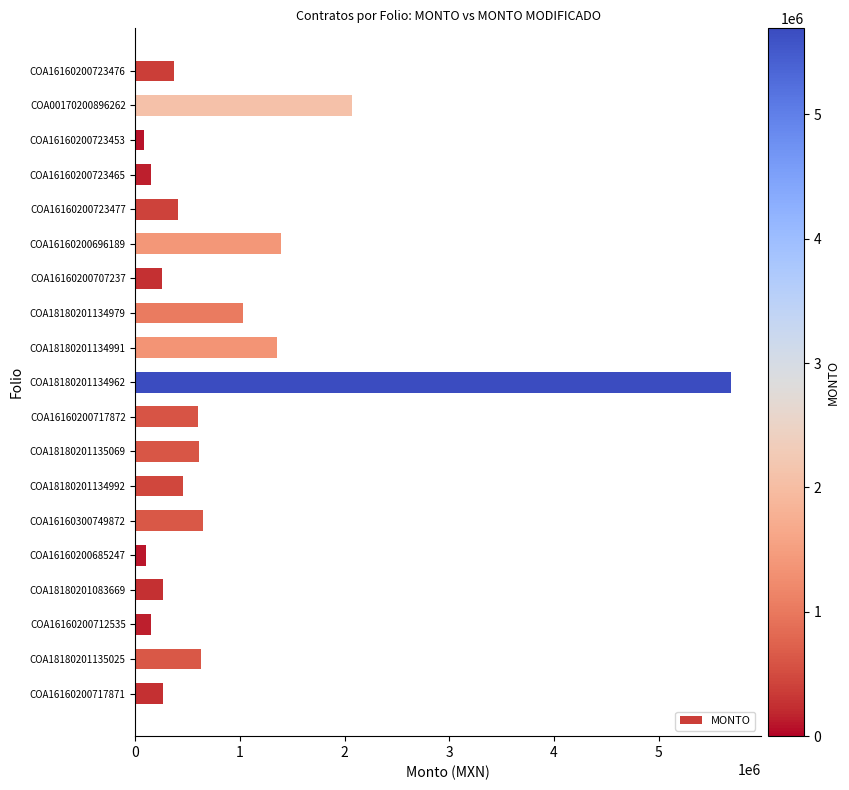

At which category does the chart reach its peak across all series?

COA18180201134962